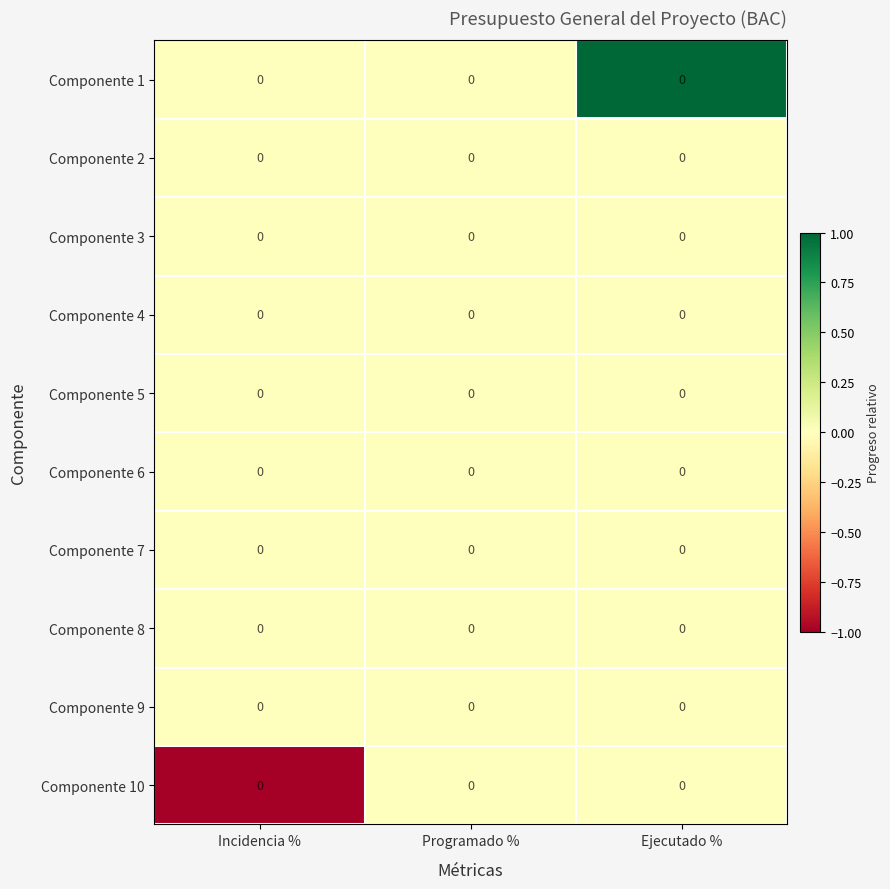

At how many categories does at least one series exceed 0?

1